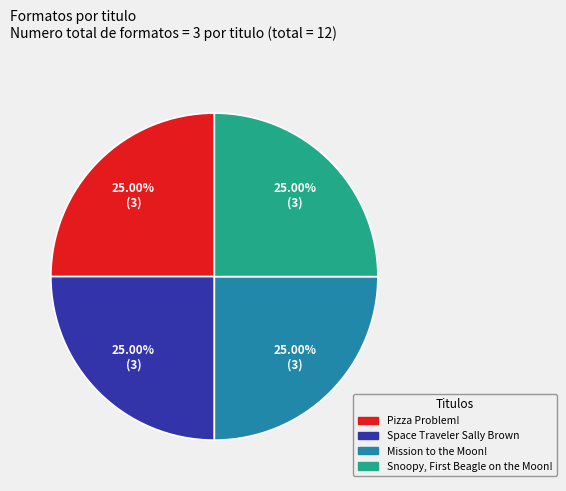

How many segments does this pie chart have?

4